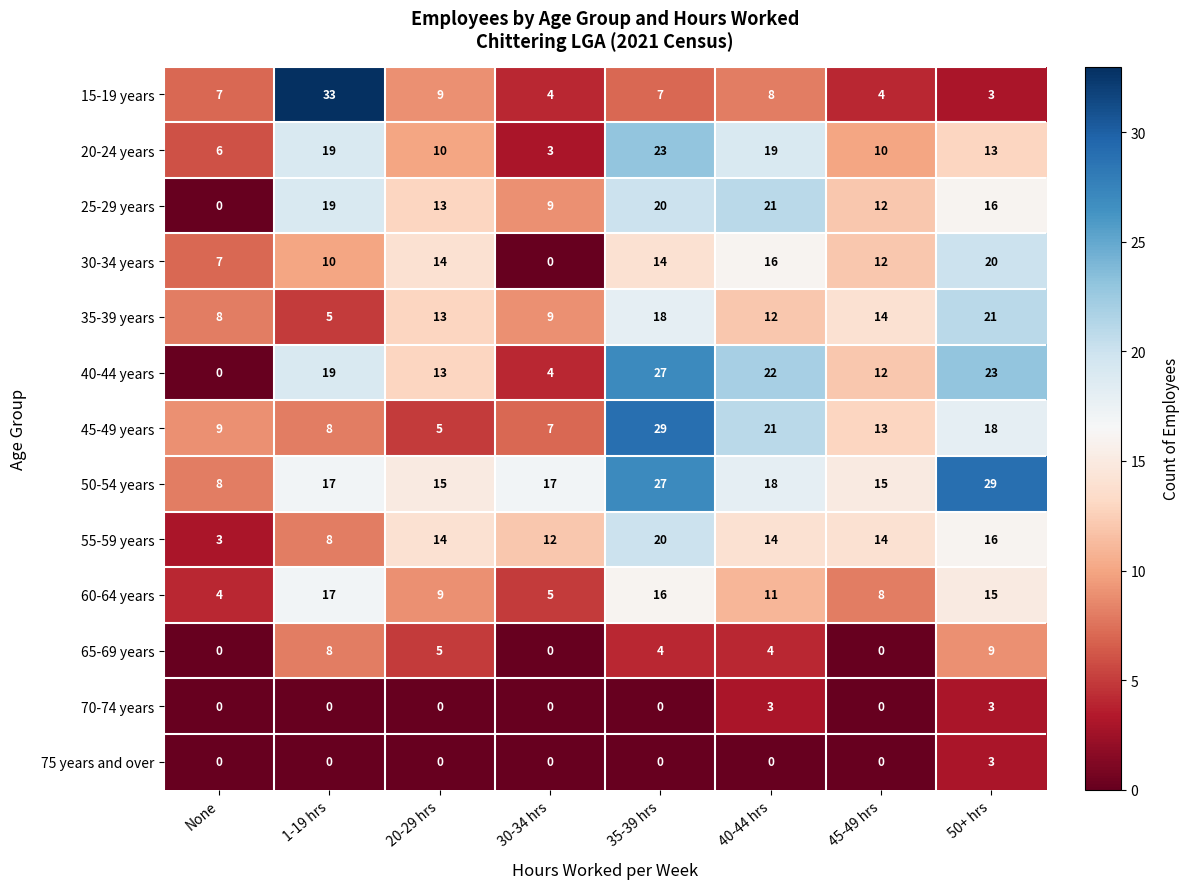

At which label does 55-59 years reach its peak?

35-39 hrs